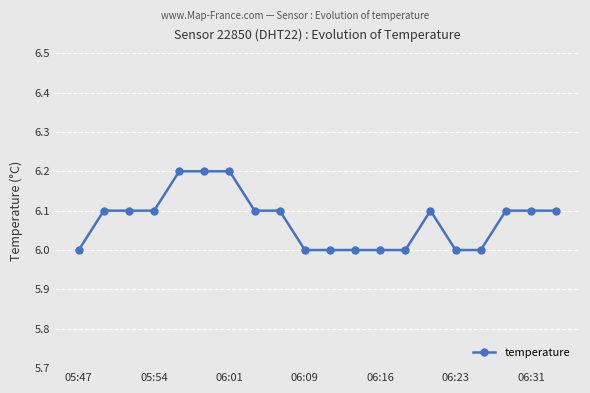

What is the greatest value displayed?

6.2